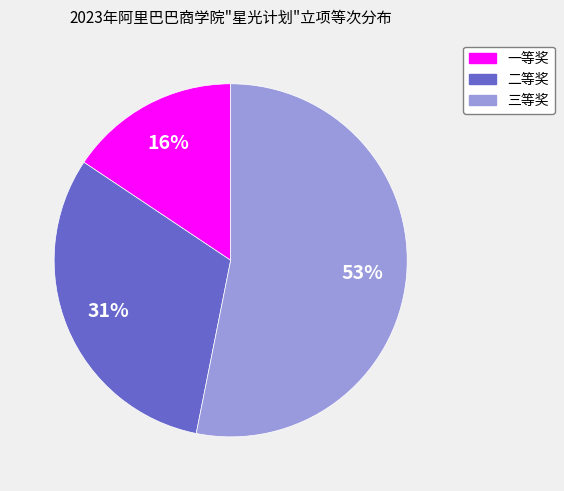

Between 二等奖 and 三等奖, which is larger?

三等奖